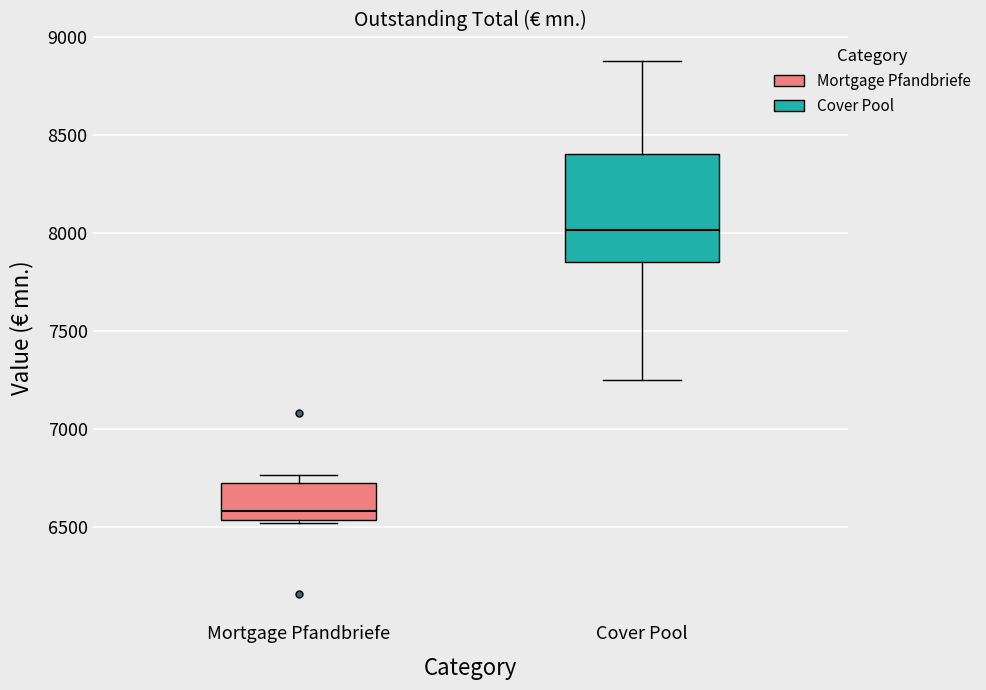

Where is the upper edge of the box for Mortgage Pfandbriefe on the y-axis? The values are not printed on the chart, so give them approximately, as read against the axis.

6750